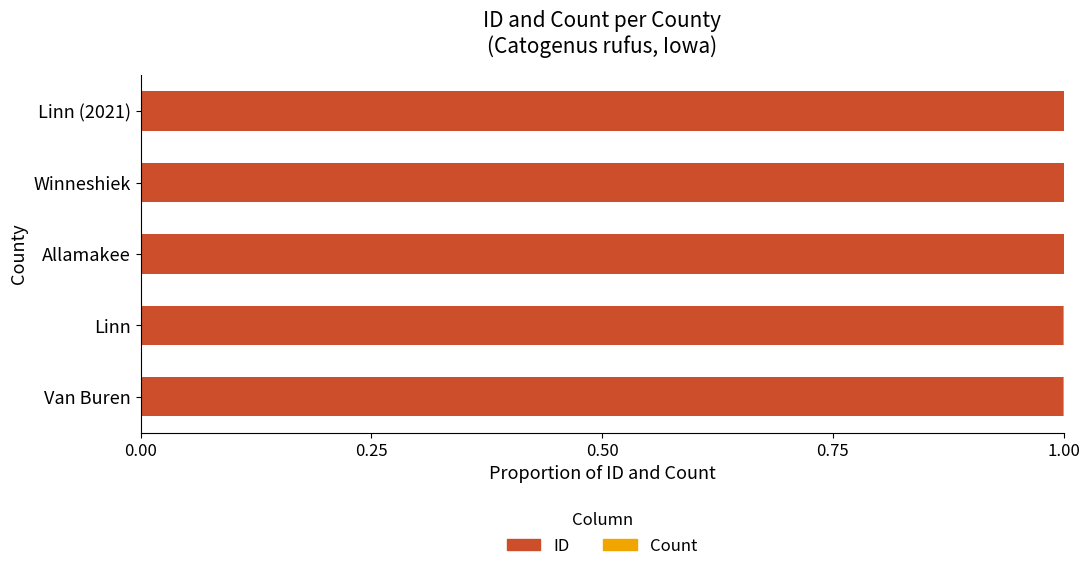

What is the sum of all ID values?

5.0